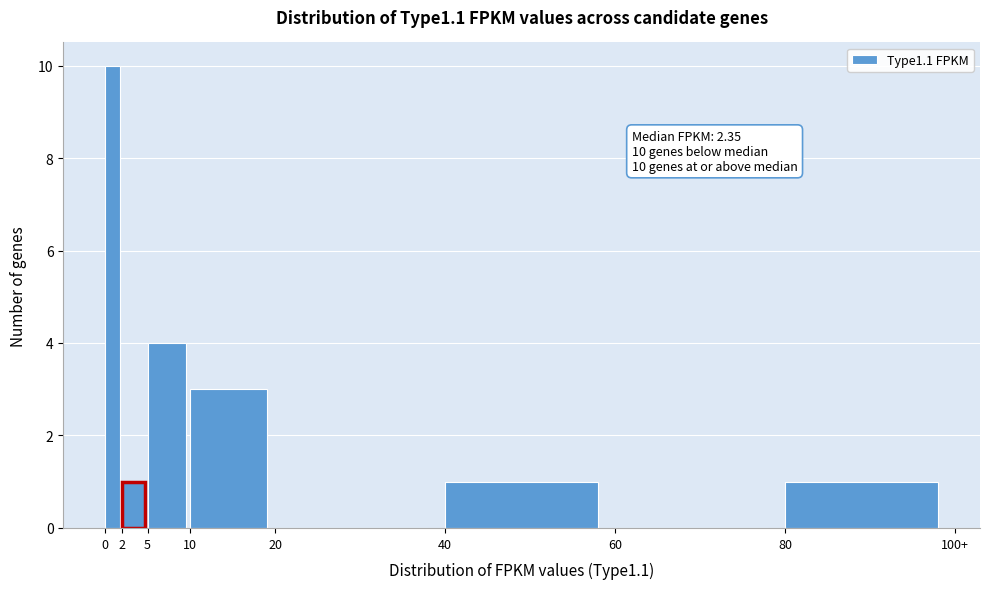

Reading left to right, what are all the values shown in this chart?

0=10	2=1	5=4	10=3	20=0	40=1	60=0	80=1